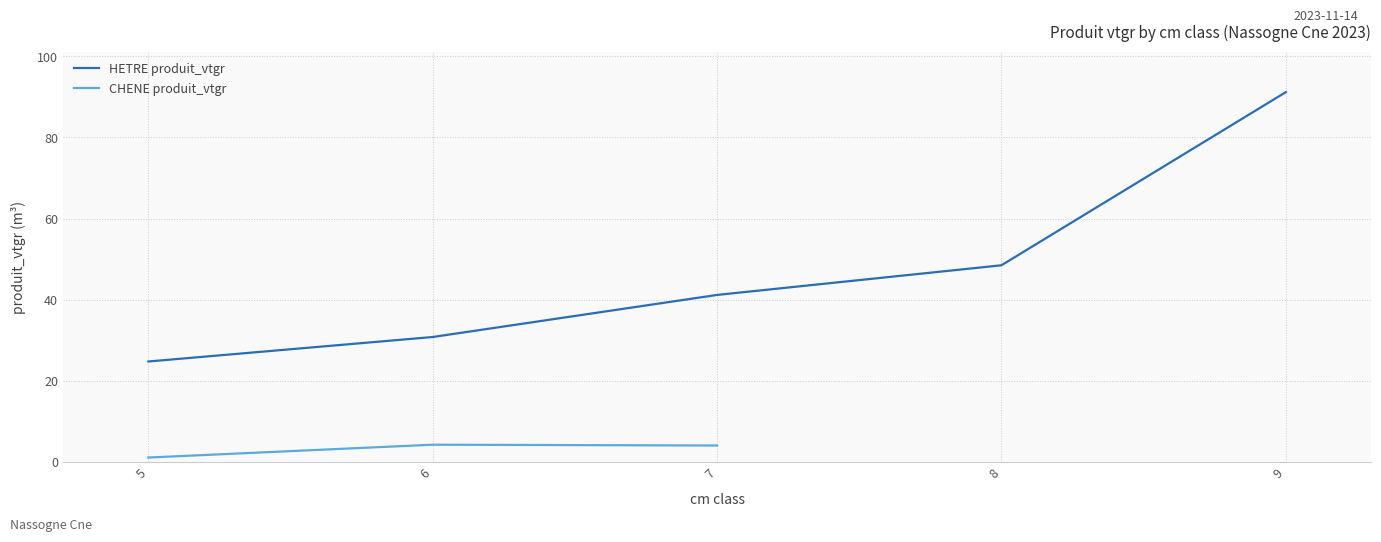

What is the greatest value displayed?

91.2